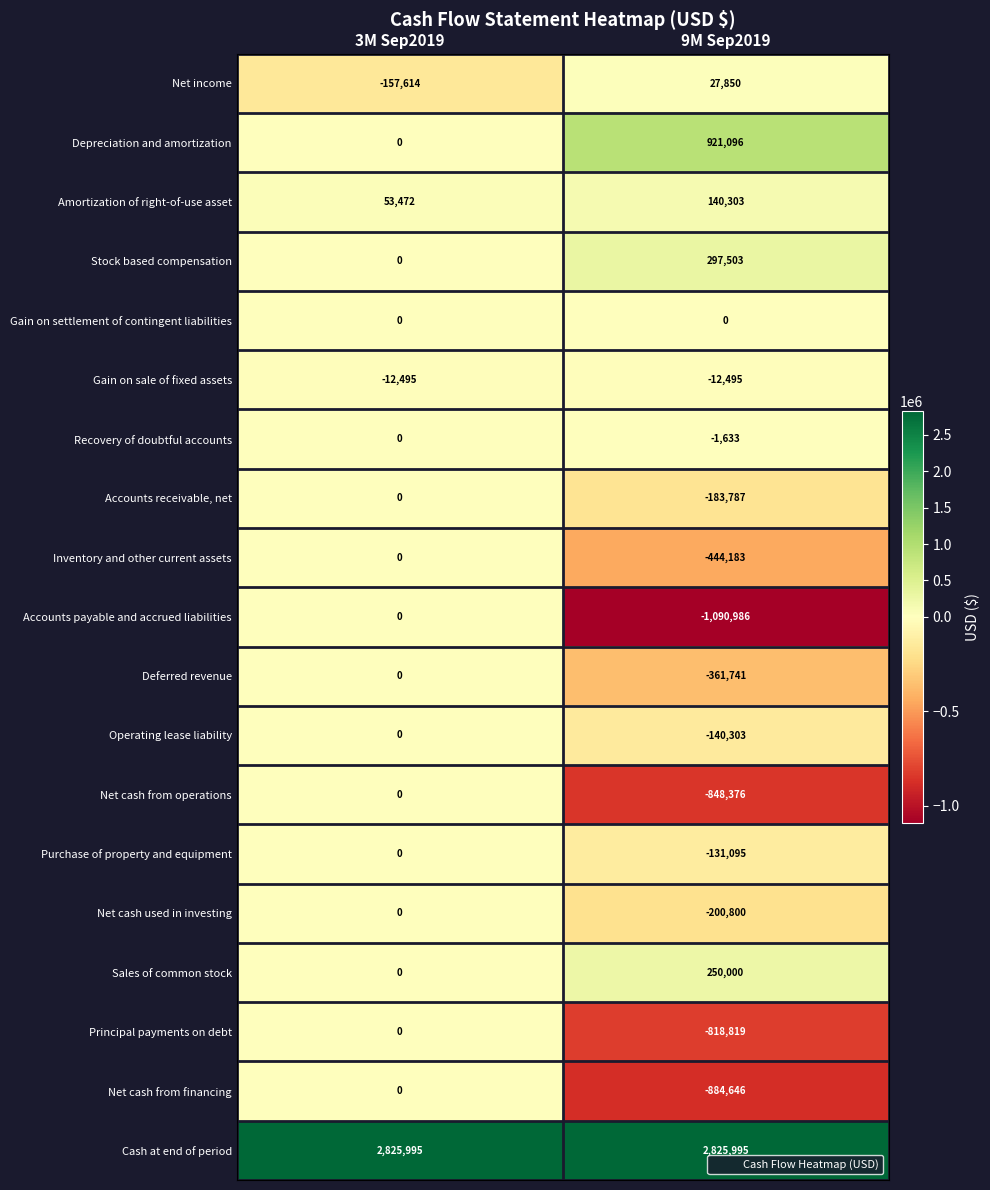

What is the approximate value of Amortization of right-of-use asset at 9M Sep2019, to the nearest 10?

140300